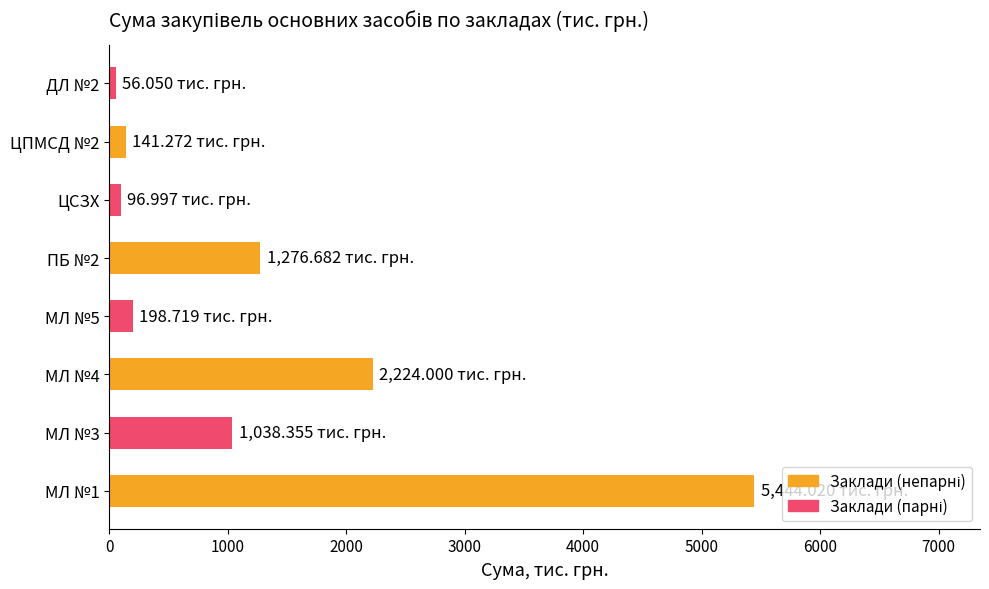

What is the difference between the maximum and minimum values?

5388.0